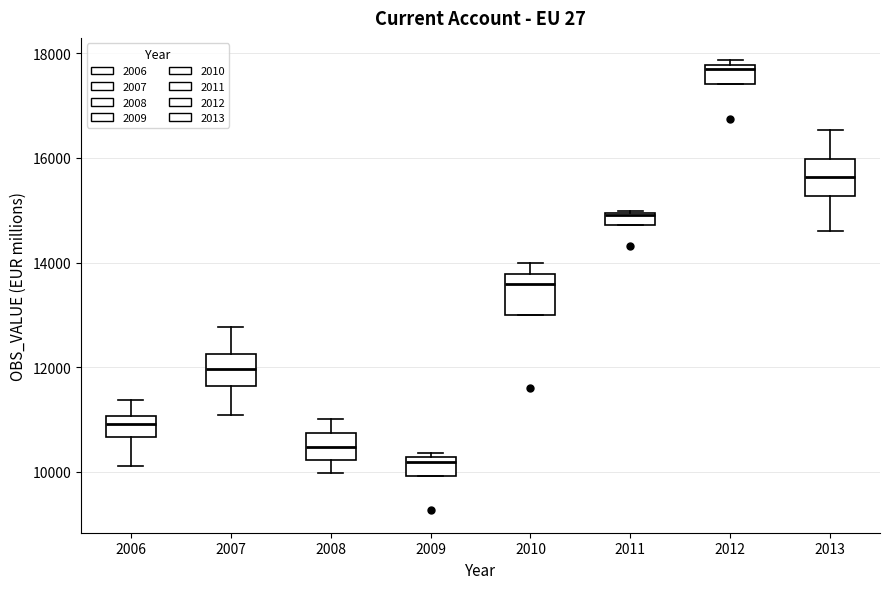

Where is the lower edge of the box at x = 2009 on the y-axis? The values are not printed on the chart, so give them approximately, as read against the axis.

10000